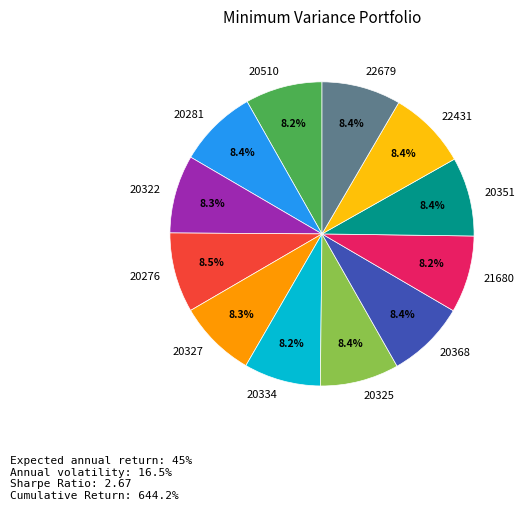

Approximately how many times larger is the value at 20276 compared to 20510?

1.0